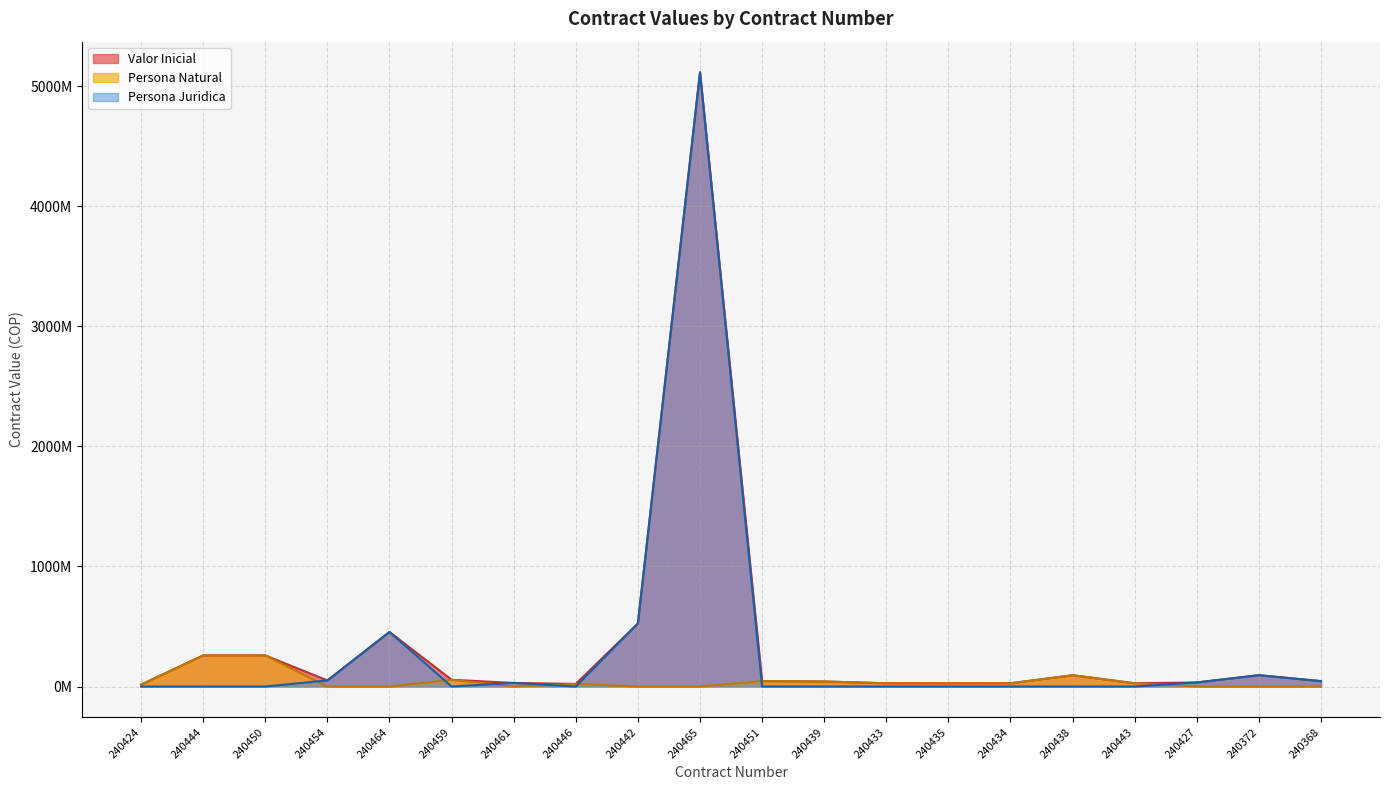

List the labels in order of Persona Natural line value, smallest first.

240454, 240464, 240461, 240442, 240465, 240427, 240372, 240368, 240424, 240446, 240433, 240435, 240434, 240443, 240439, 240451, 240459, 240438, 240444, 240450